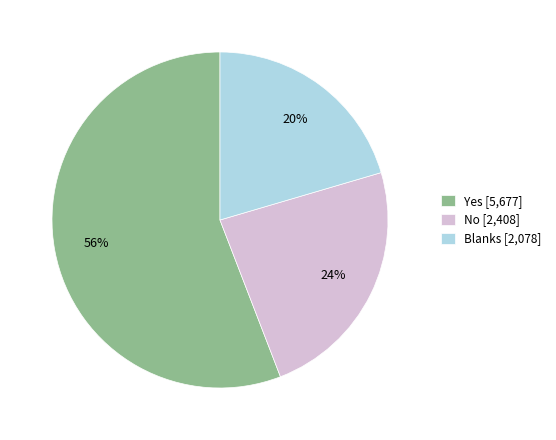

Rank the categories by value from highest to lowest.

Yes, No, Blanks